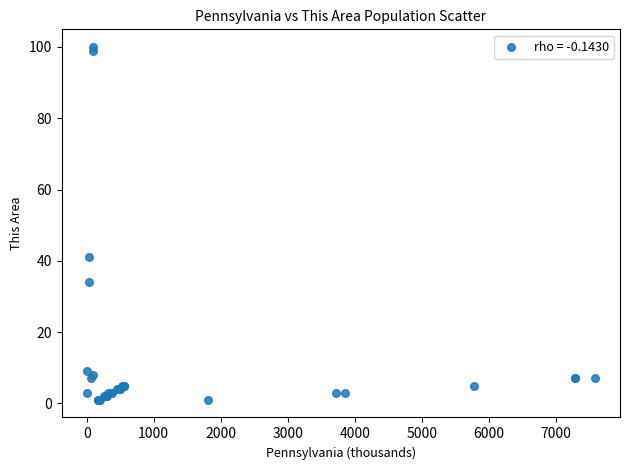

What Y value in the scatter plot is closest to 50?

41